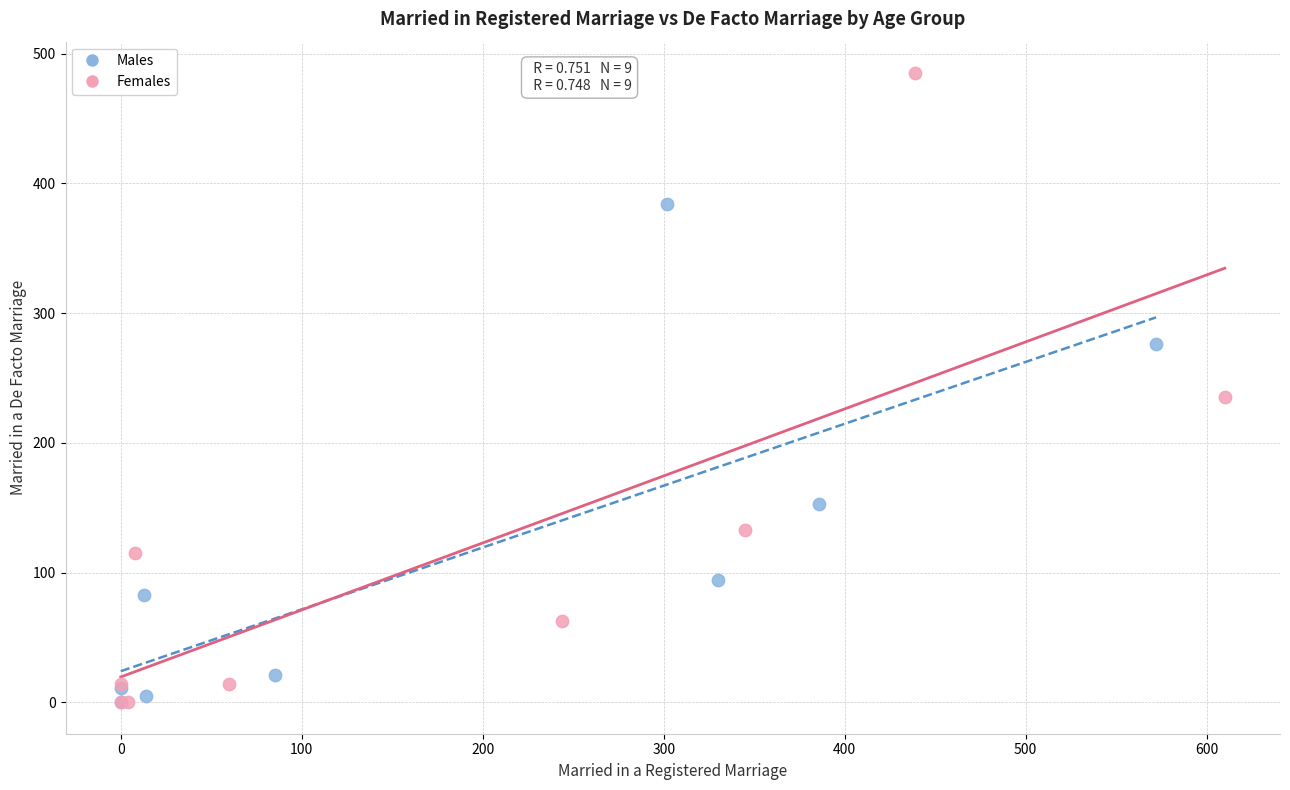

Which series has the widest spread of Y values?

Females